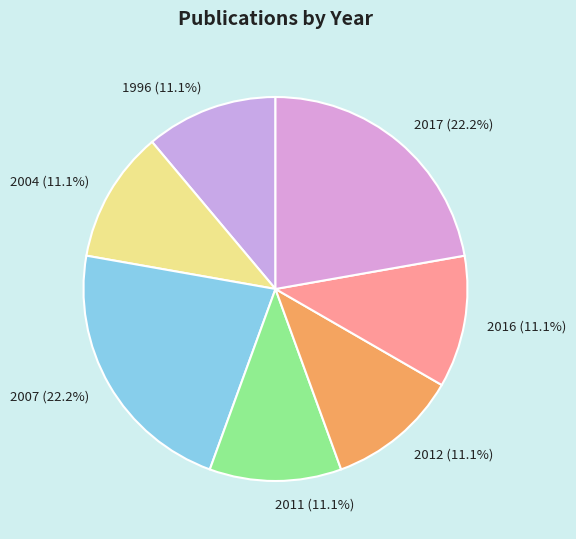

Count the number of slices in the pie.

7